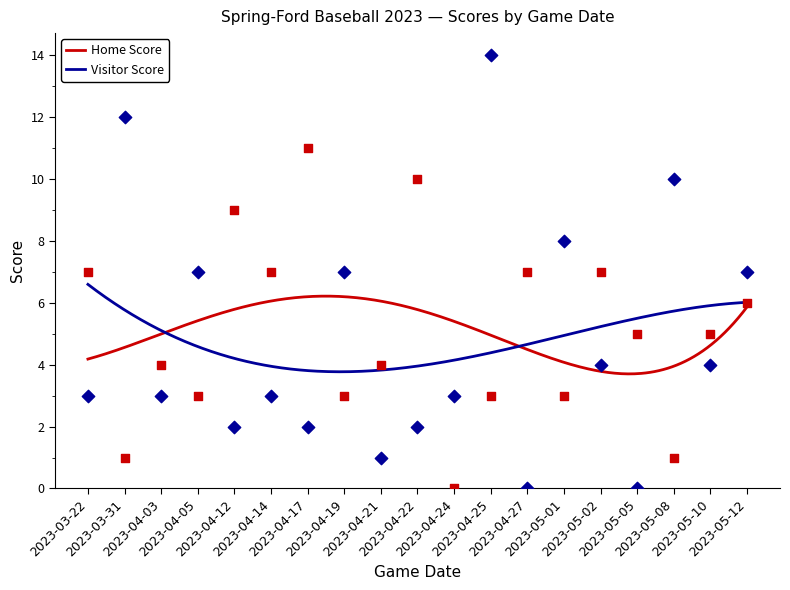

At how many categories does at least one series exceed 7?

7